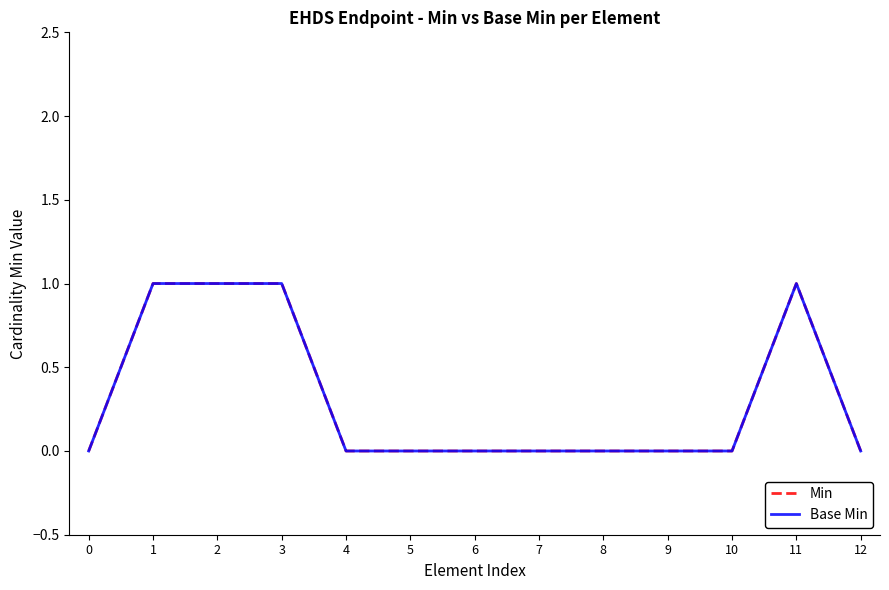

What is the sum of all Min values?

4